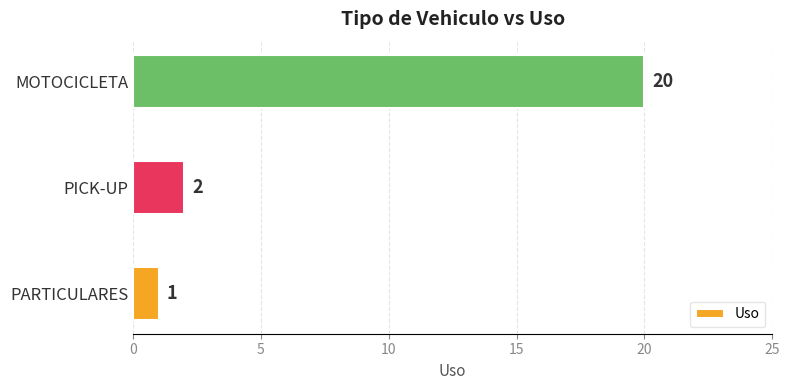

Is it true that the value at PICK-UP is 2?

True